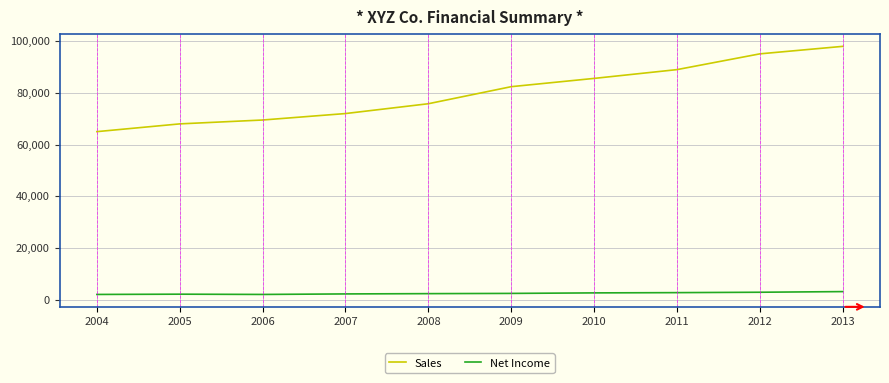

At which category is the sum across all series the highest?

2013